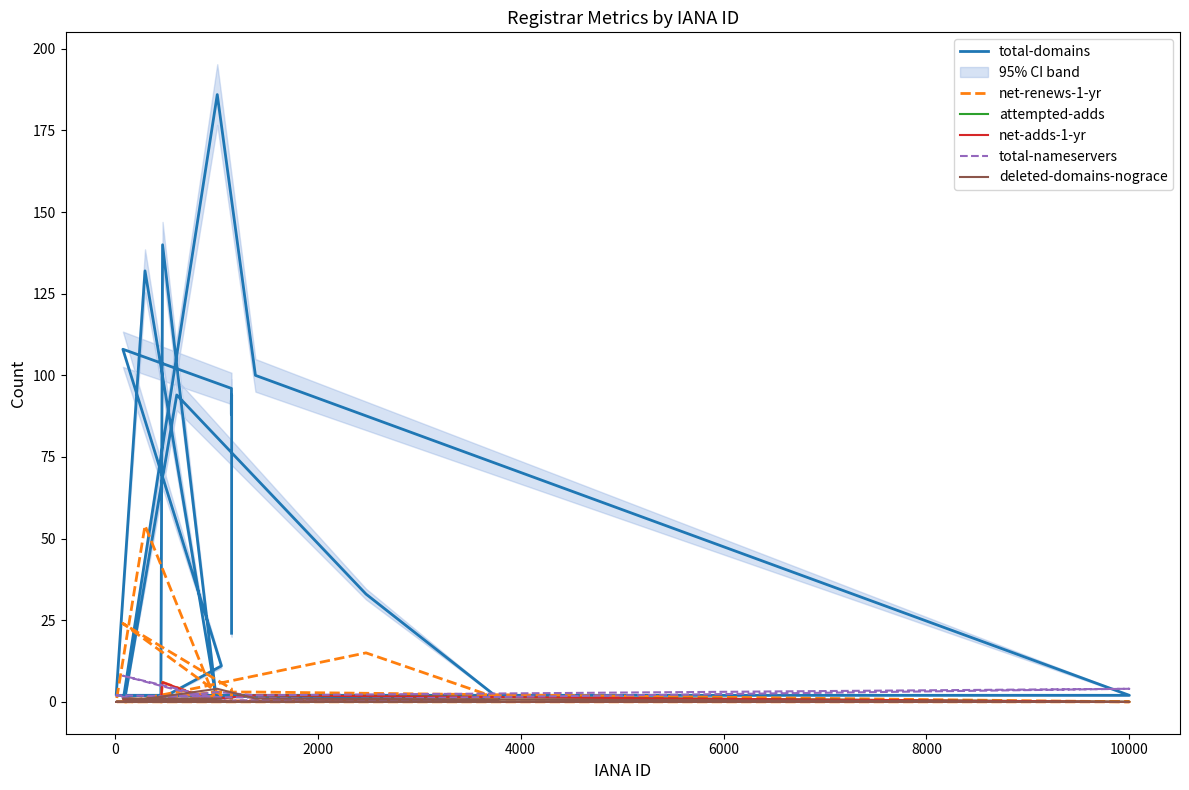

At how many categories does at least one series exceed 127?

3